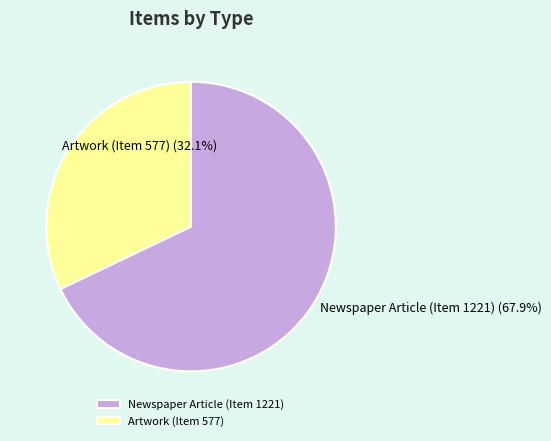

Which category has the smallest portion of the pie?

Artwork (Item 577)